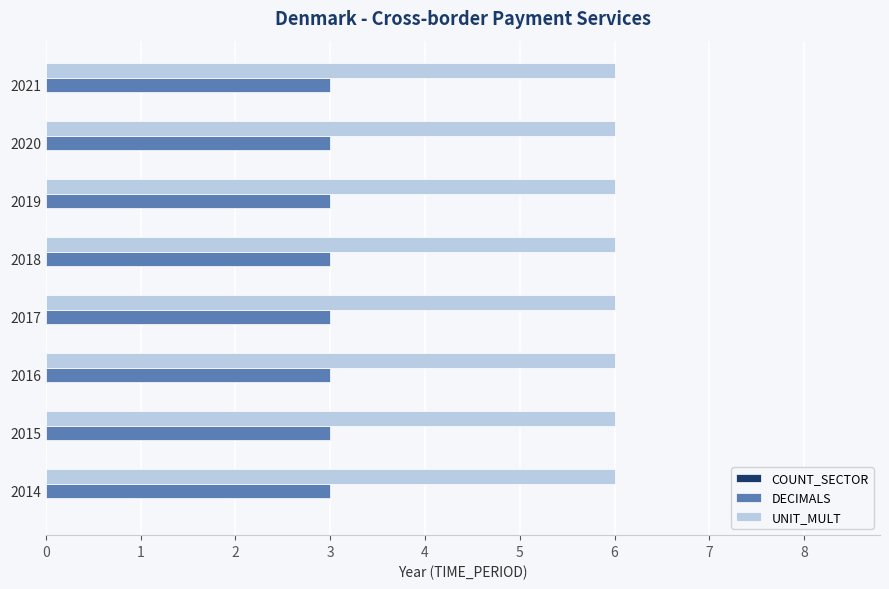

What is the maximum value shown in the chart?

6